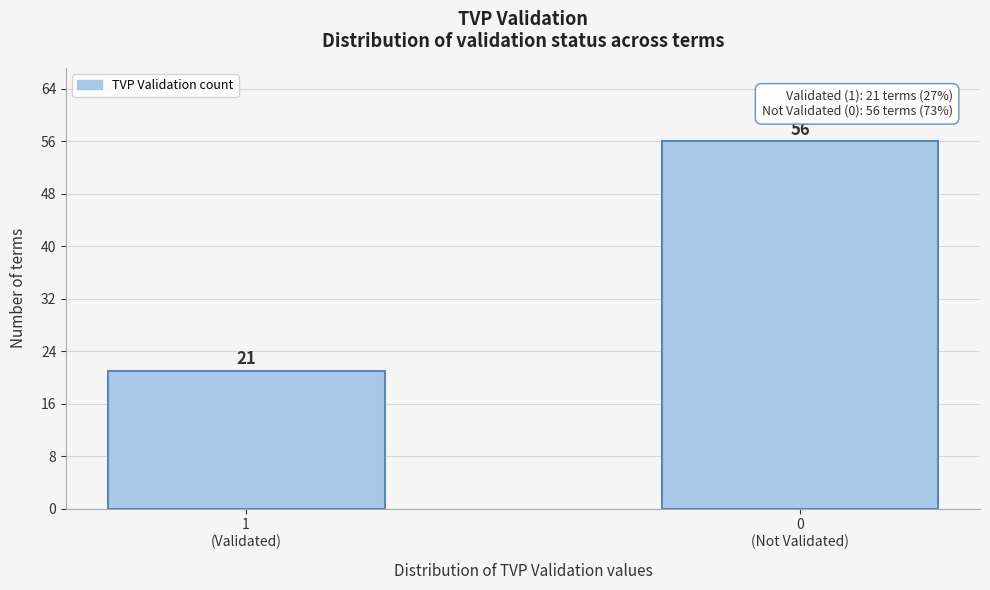

Reading left to right, transcribe all the data shown in this chart.

21	56